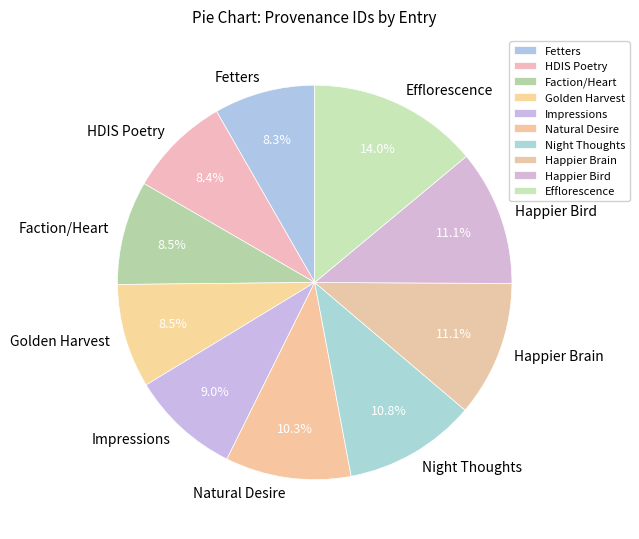

Which has a higher value, HDIS Poetry or Happier Bird?

Happier Bird